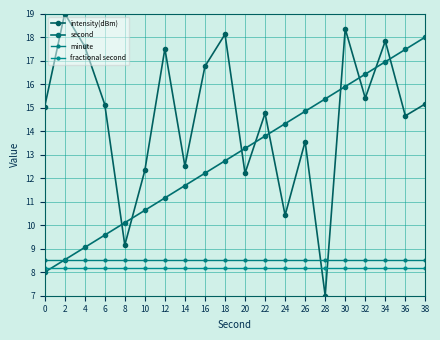

List the labels in order of second value, largest first.

38, 36, 34, 32, 30, 28, 26, 24, 22, 20, 18, 16, 14, 12, 10, 8, 6, 4, 2, 0